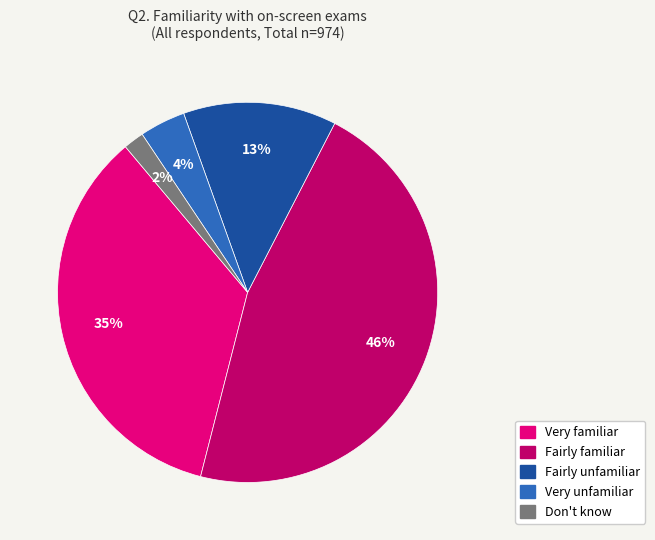

Does Fairly unfamiliar represent more than half of the total?

No